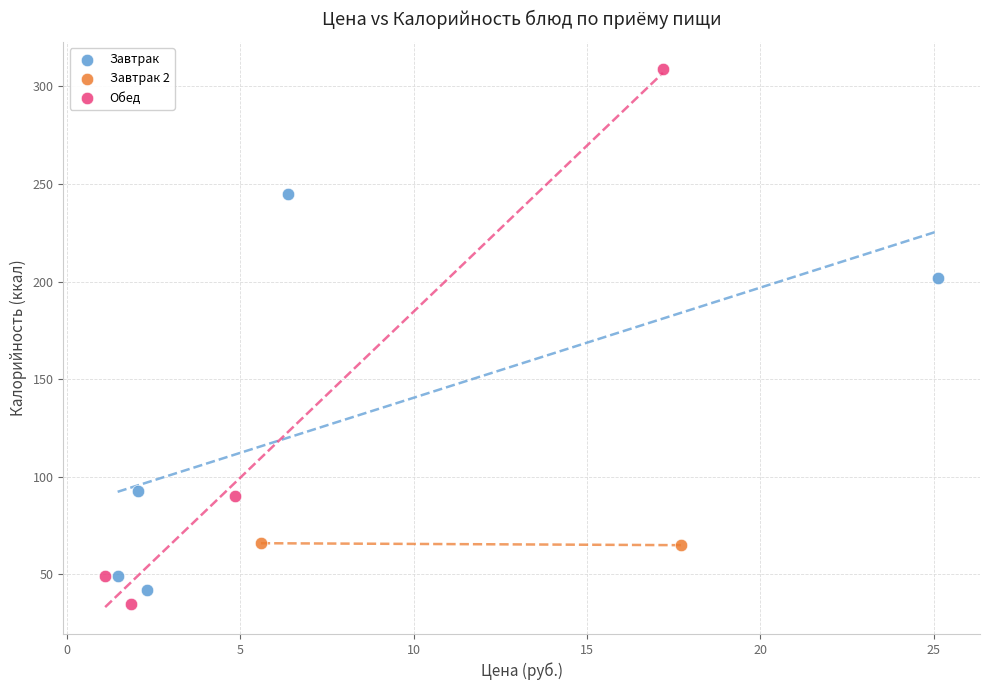

What are all the series names shown in the legend?

Завтрак, Завтрак 2, Обед